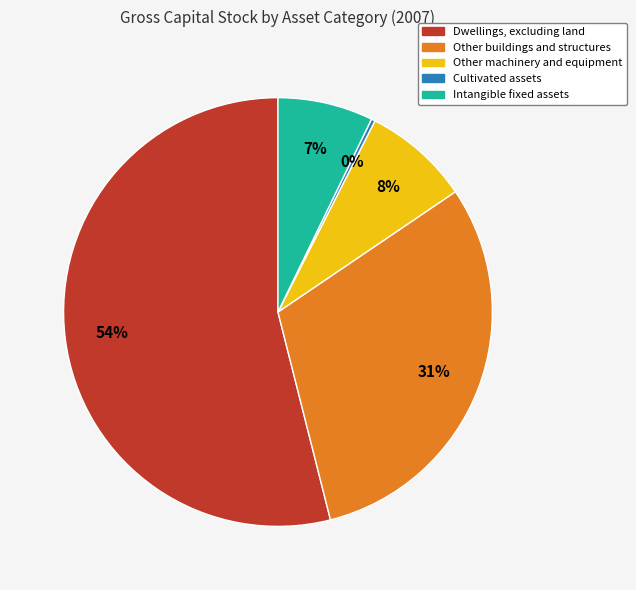

How many slices are in this pie chart?

5